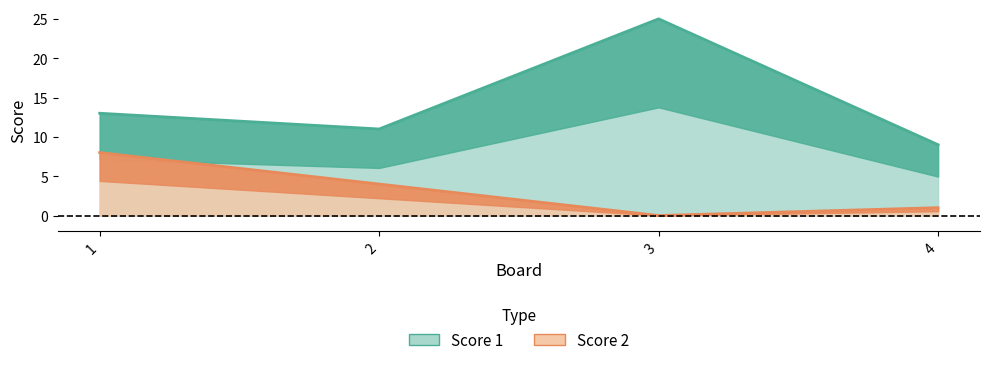

What is the average value of the Score 1 series?

14